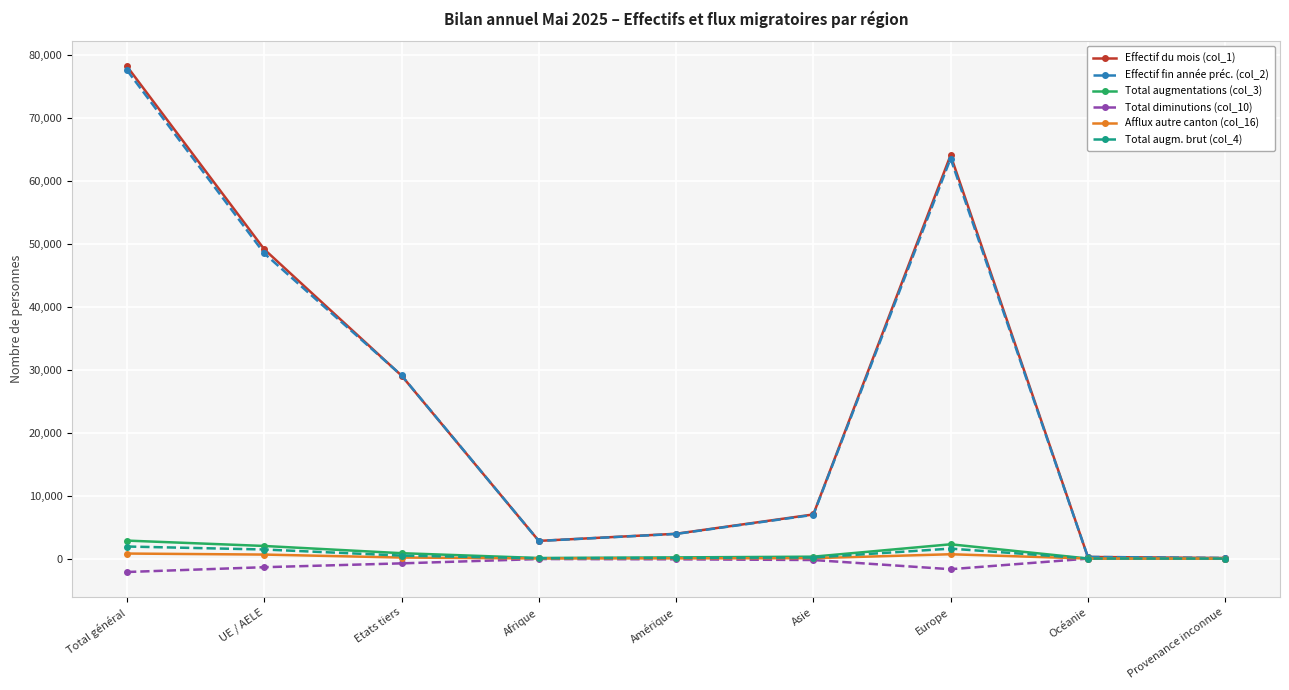

What is the total value across all series at Total général?

159217